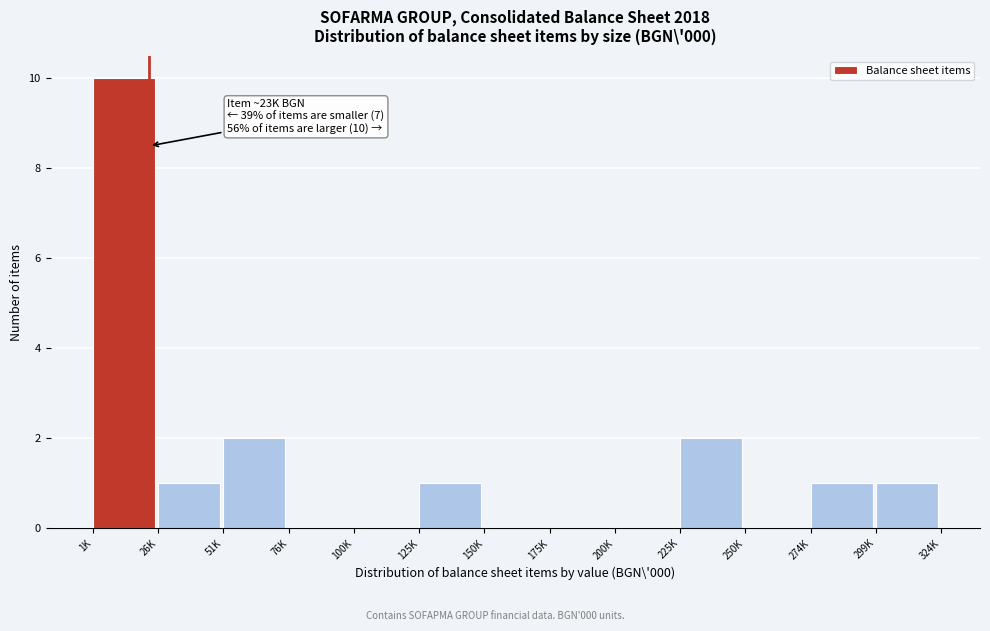

Reading left to right, list all the values displayed in this chart.

1K=10	26K=1	51K=2	76K=0	100K=0	125K=1	150K=0	175K=0	200K=0	225K=2	250K=0	274K=1	299K=1